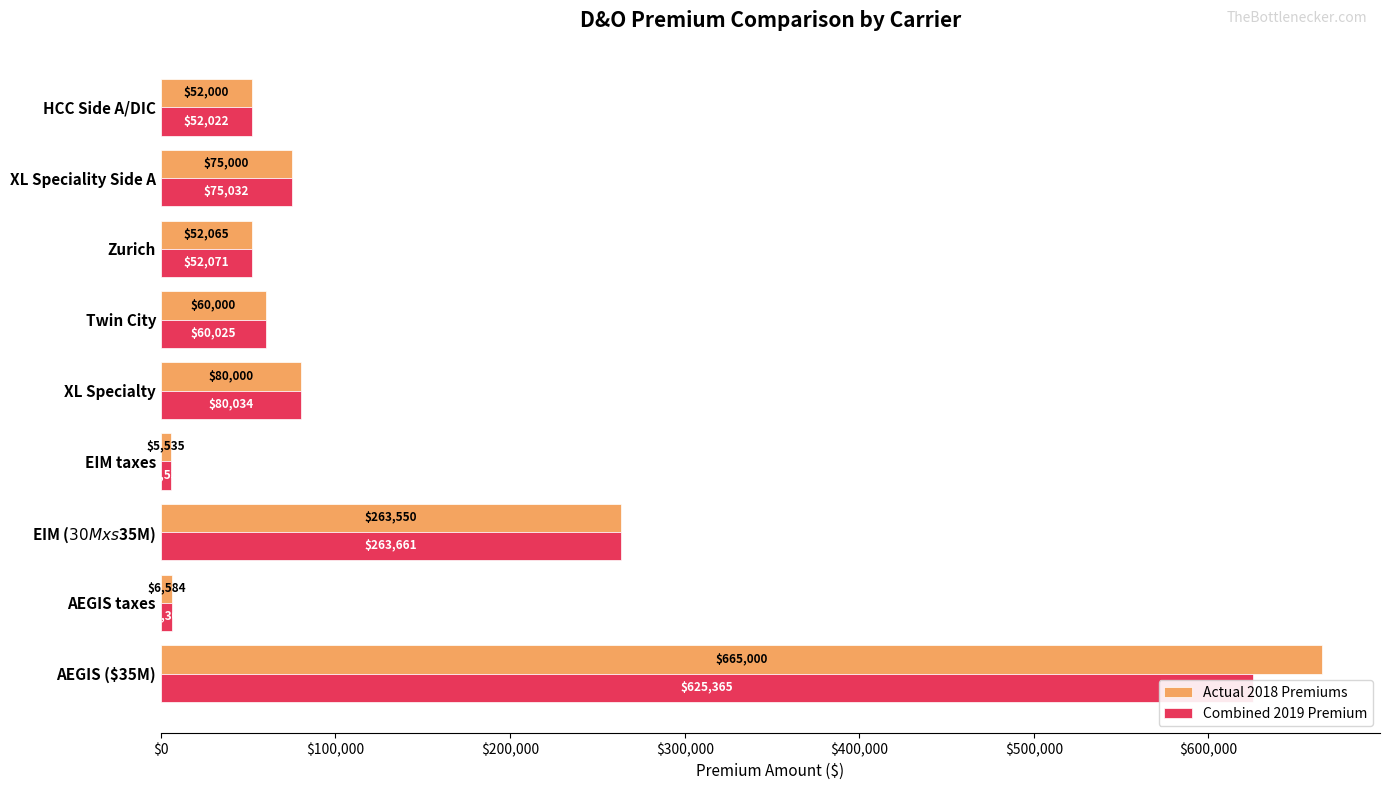

What is the value of the Combined 2019 Premium bar at the 6th from the left?

60025.5